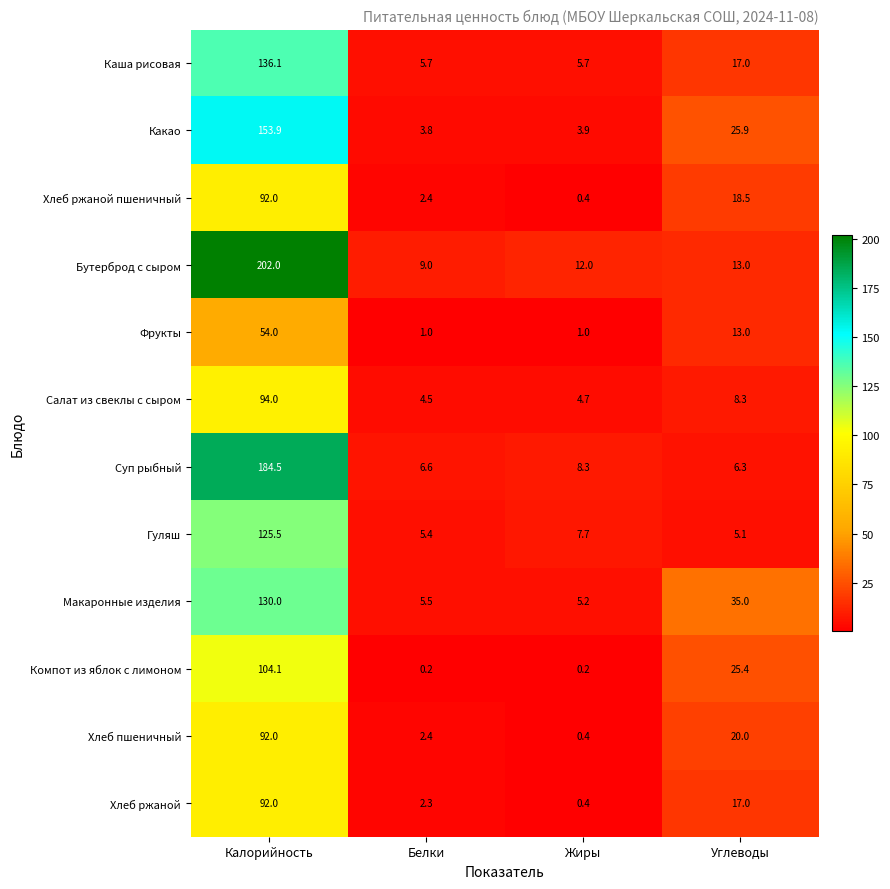

How many Фрукты values are between 1 and 54?

4